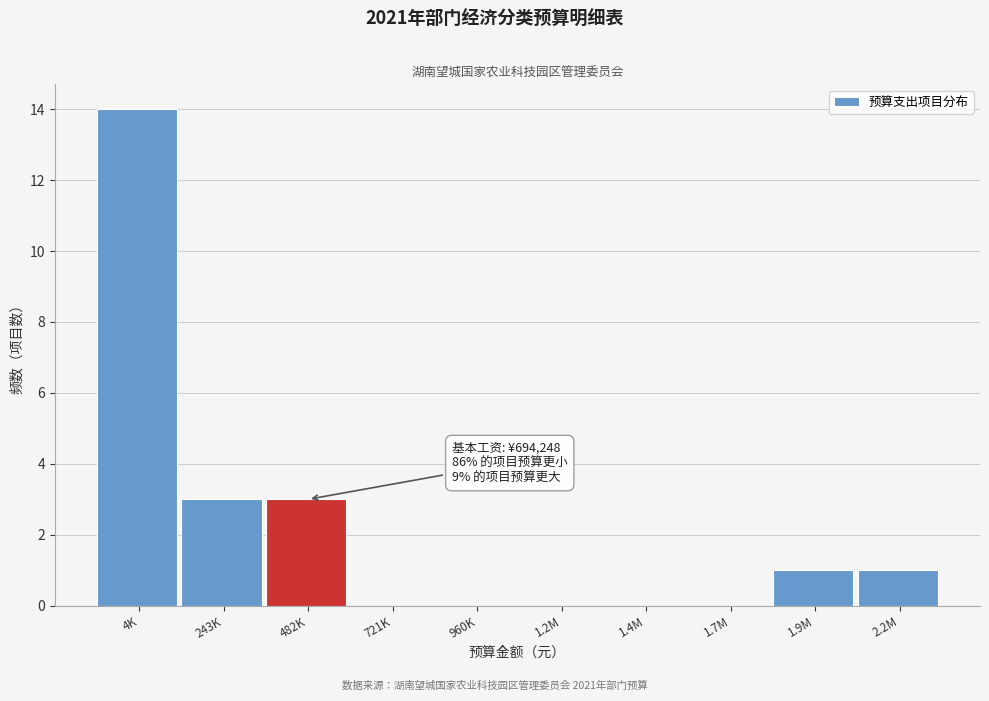

Reading right to left, list all the values displayed in this chart.

2.2M=1	1.9M=1	1.7M=0	1.4M=0	1.2M=0	960K=0	721K=0	482K=3	243K=3	4K=14